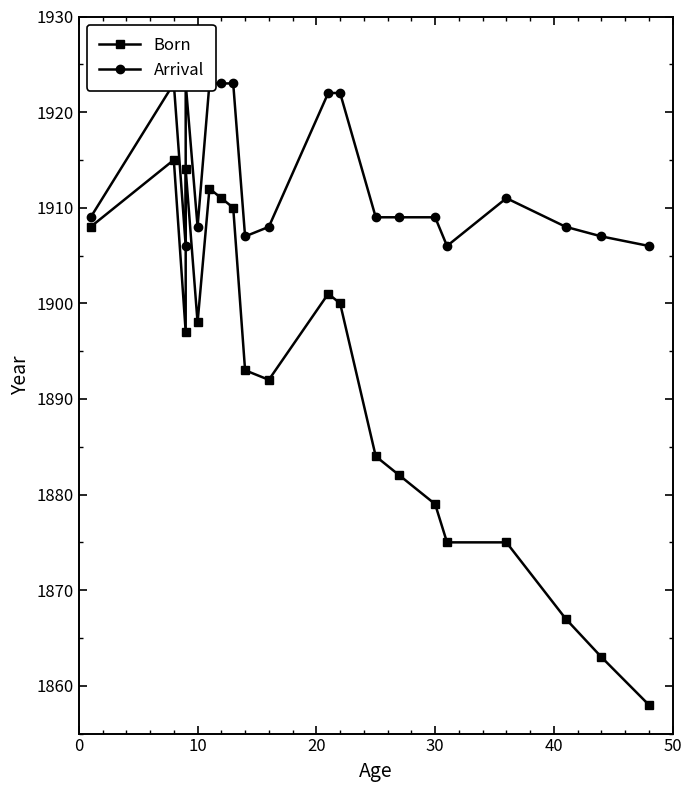

True or false: Born has a value of 2730 at 0.

False